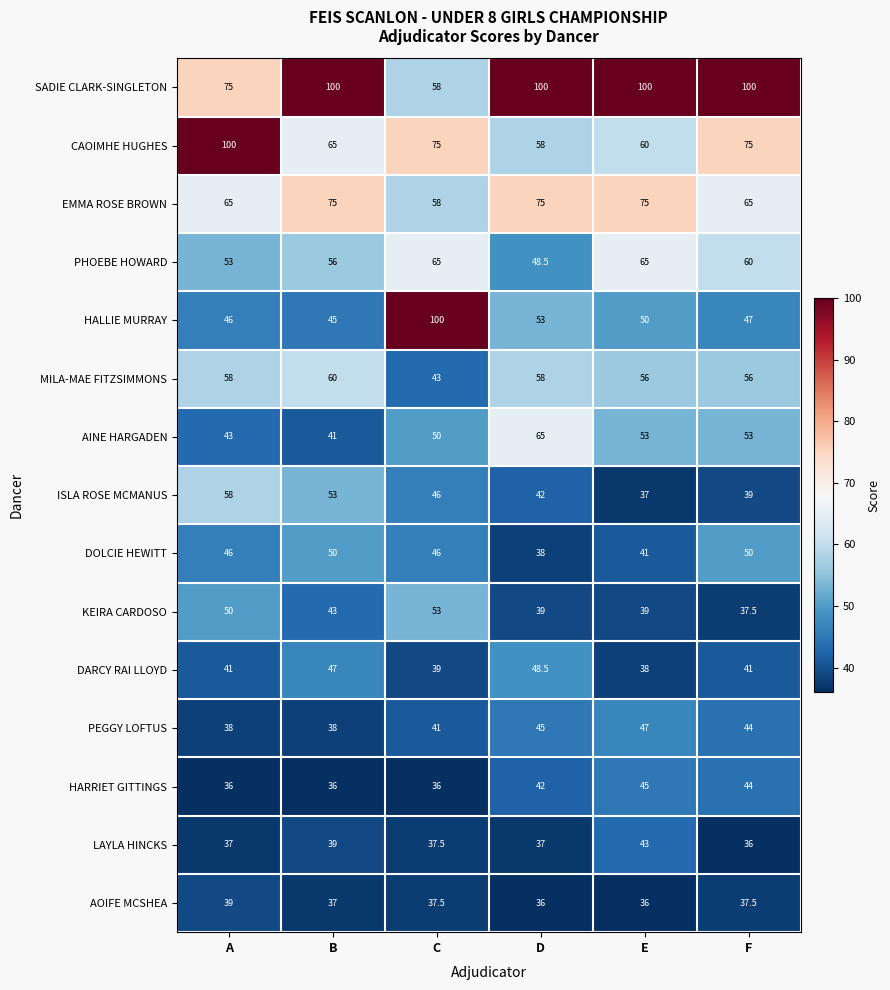

What is the lowest value of the AOIFE MCSHEA series?

36.0